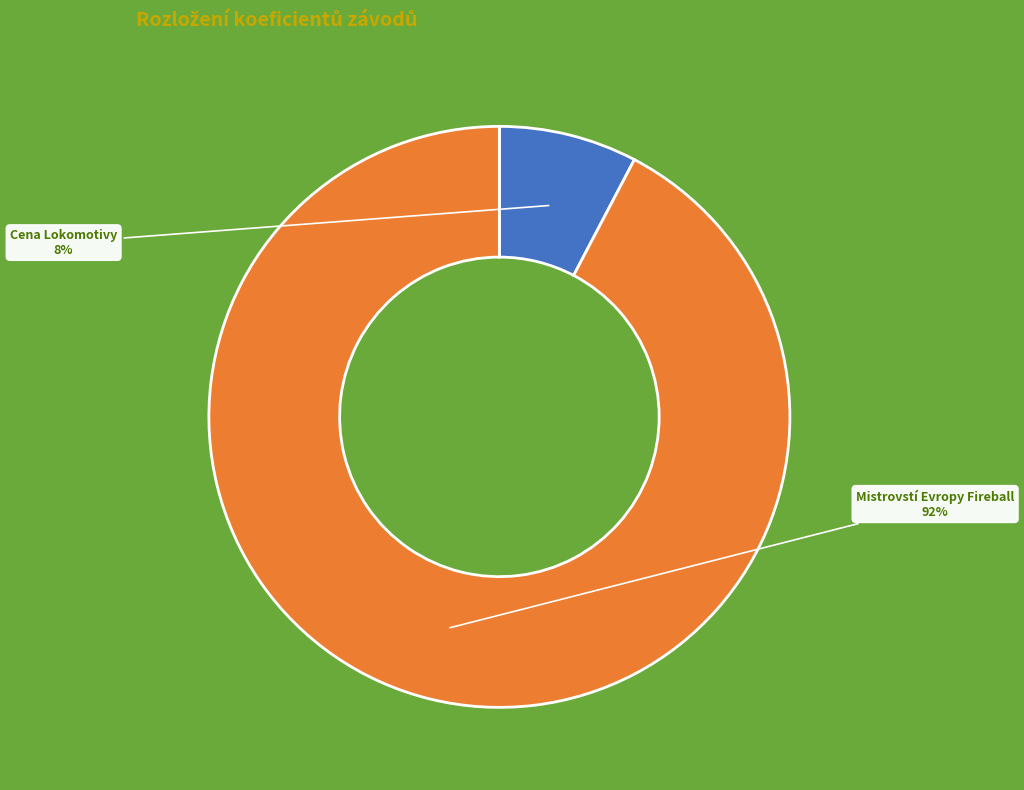

To the nearest percent, what is the average slice percentage?

50%